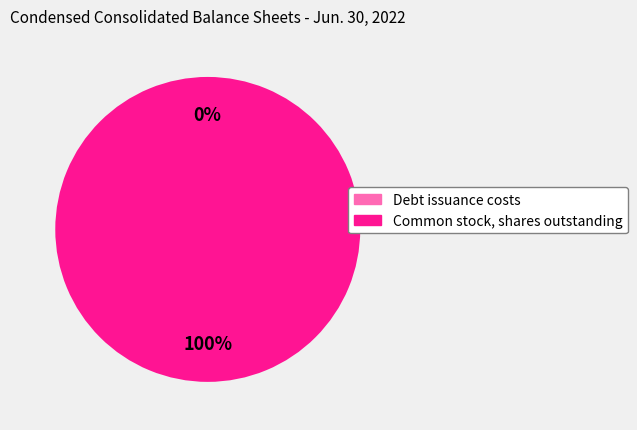

The Common stock, shares outstanding slice represents 100% of the pie. True or false?

True